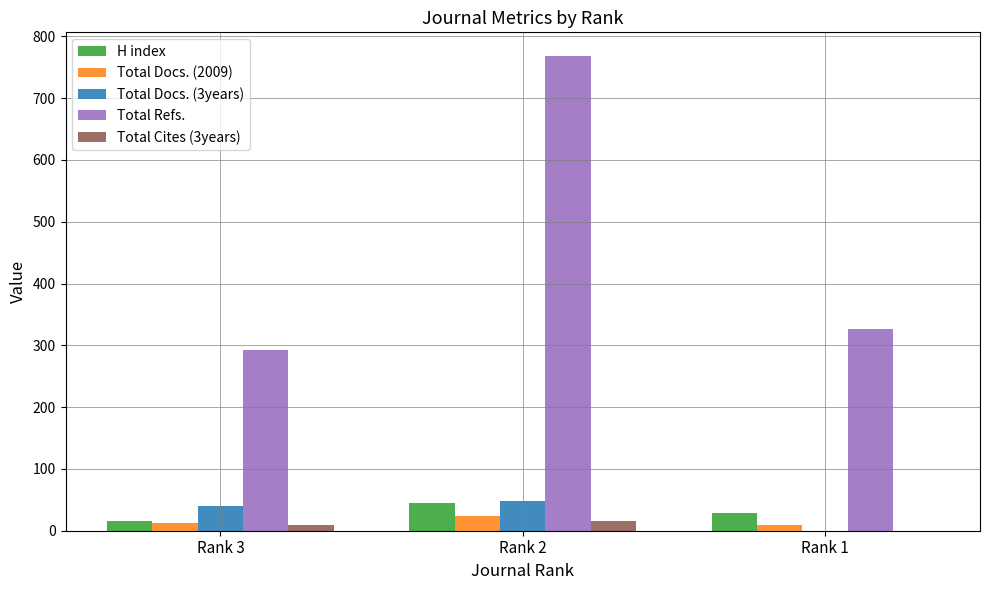

True or false: H index has a value of 9 at Rank 2.

False